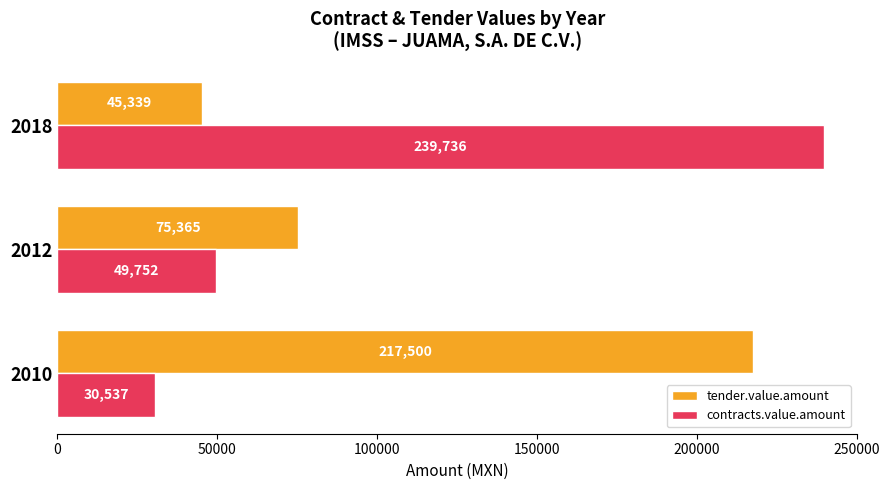

List the labels in order of tender.value.amount value, smallest first.

2018, 2012, 2010